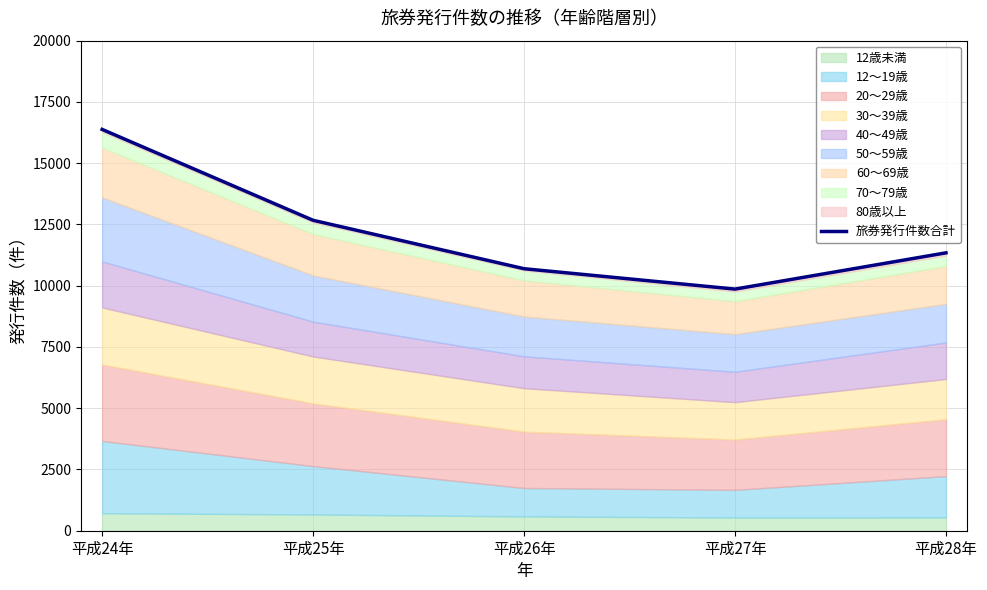

True or false: the data shows 15640 at 平成28年.

False